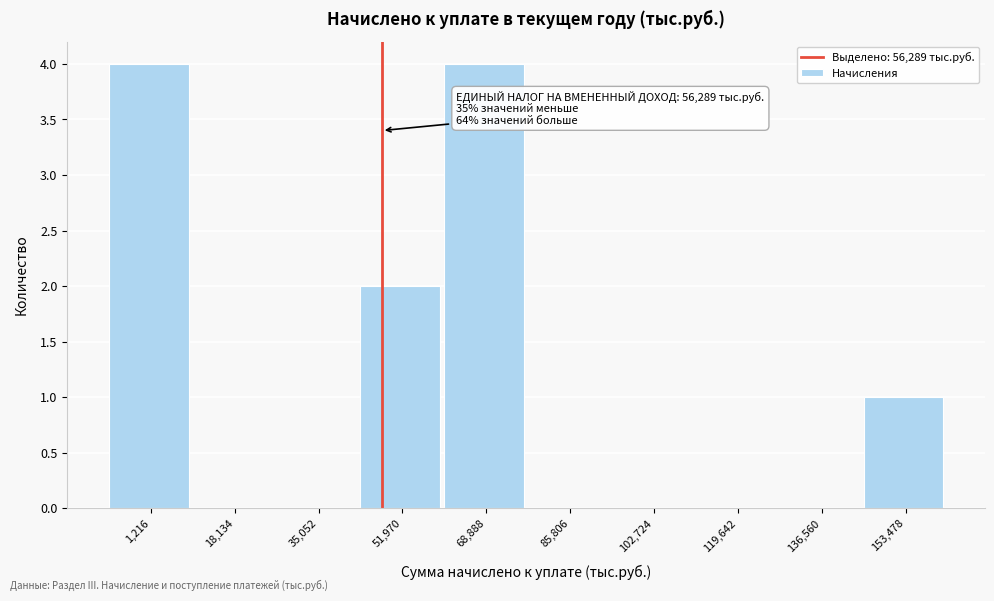

Reading left to right, transcribe all the data shown in this chart.

1,216=4	18,134=0	35,052=0	51,970=2	68,888=4	85,806=0	102,724=0	119,642=0	136,560=0	153,478=1